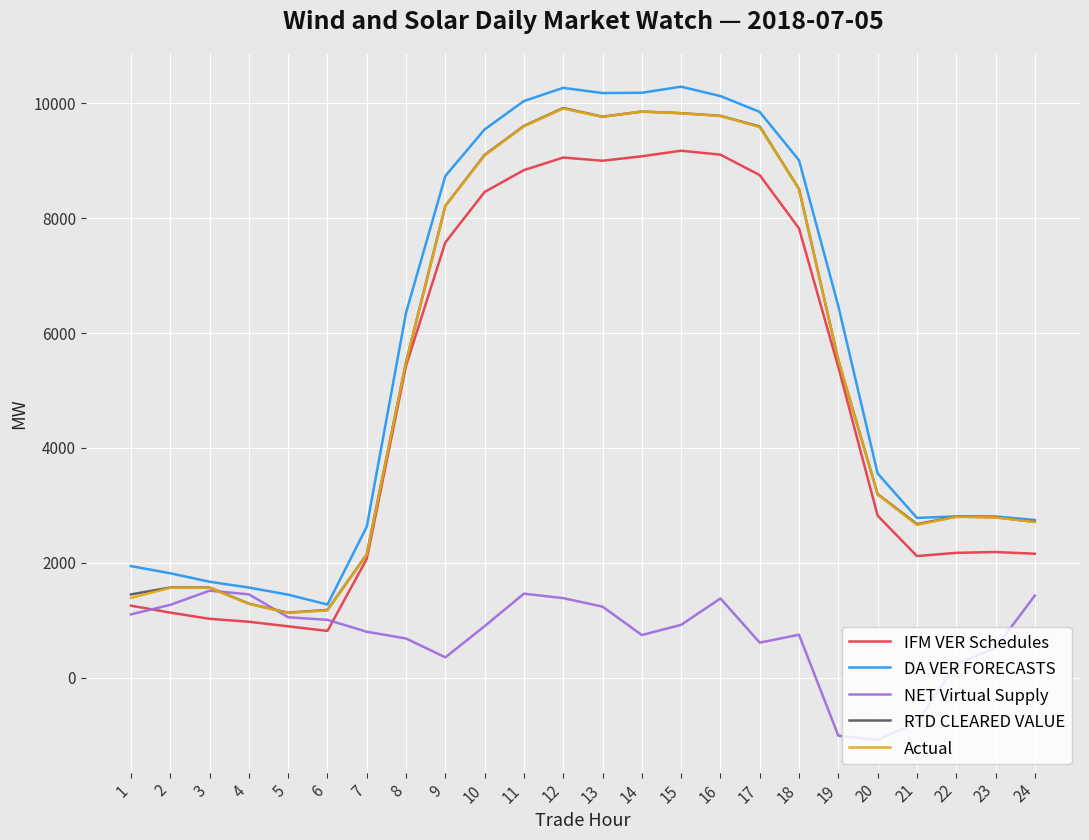

The value of DA VER FORECASTS at 22 is 4882.8. True or false?

False